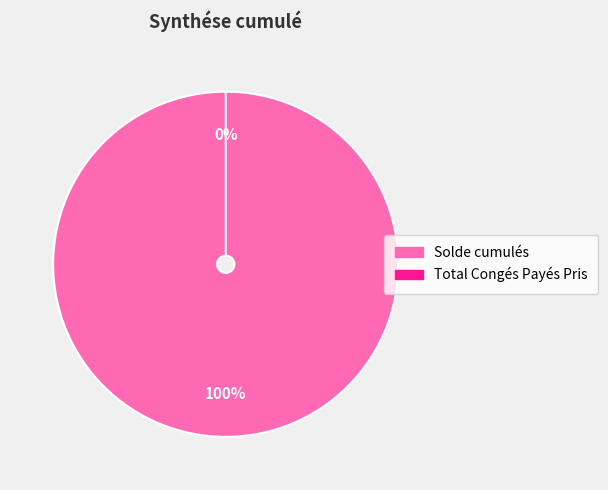

What is the largest slice in the pie chart?

Solde cumulés